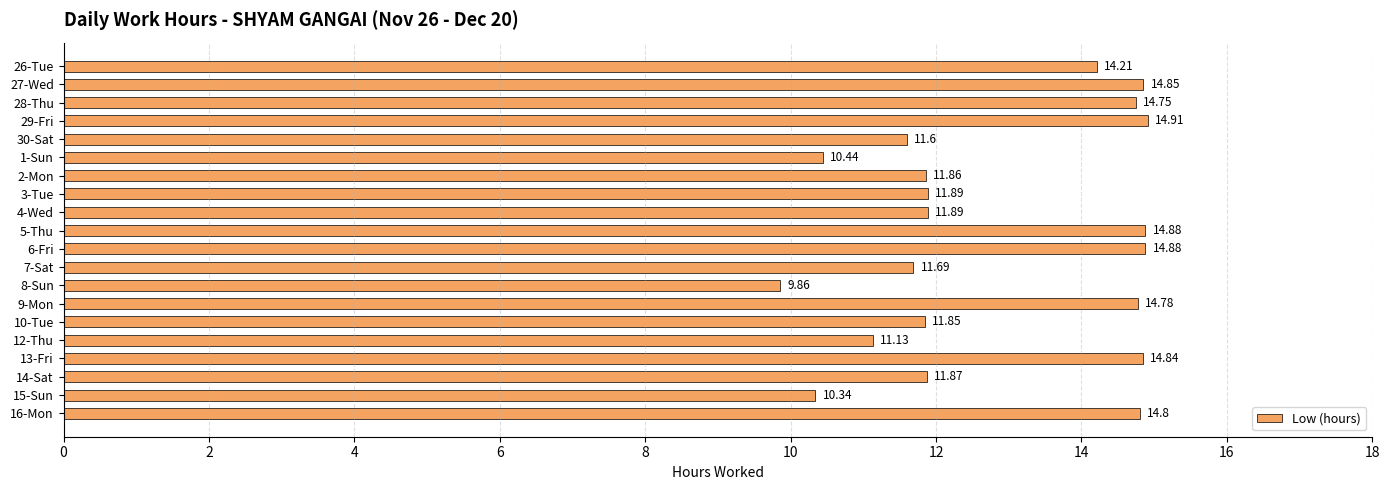

What is the sum of all values?

257.3